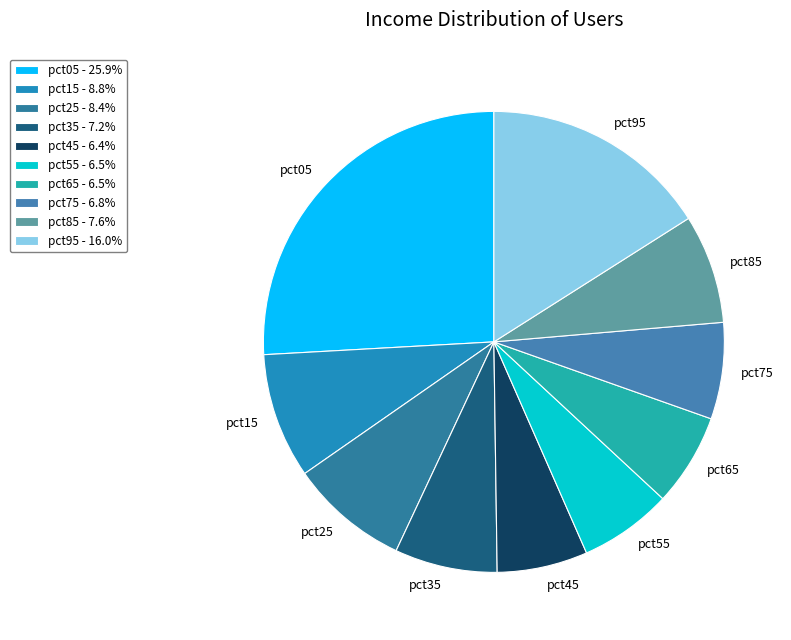

How many segments does this pie chart have?

10